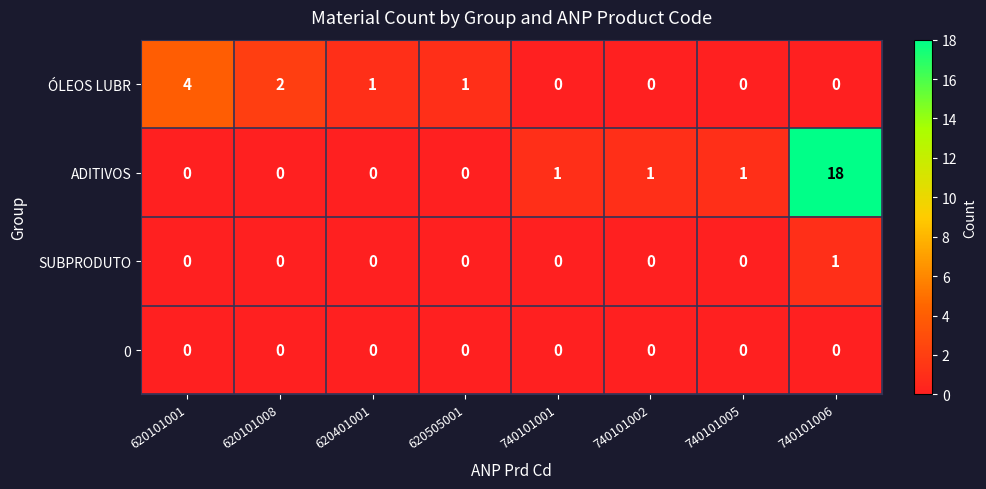

At which category is the sum across all series the highest?

740101006